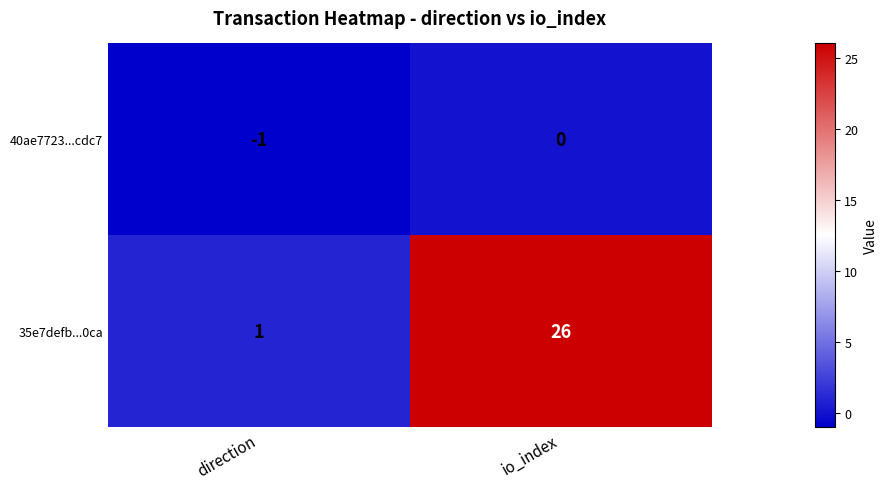

At which label does 35e7defb...0ca reach its peak?

io_index